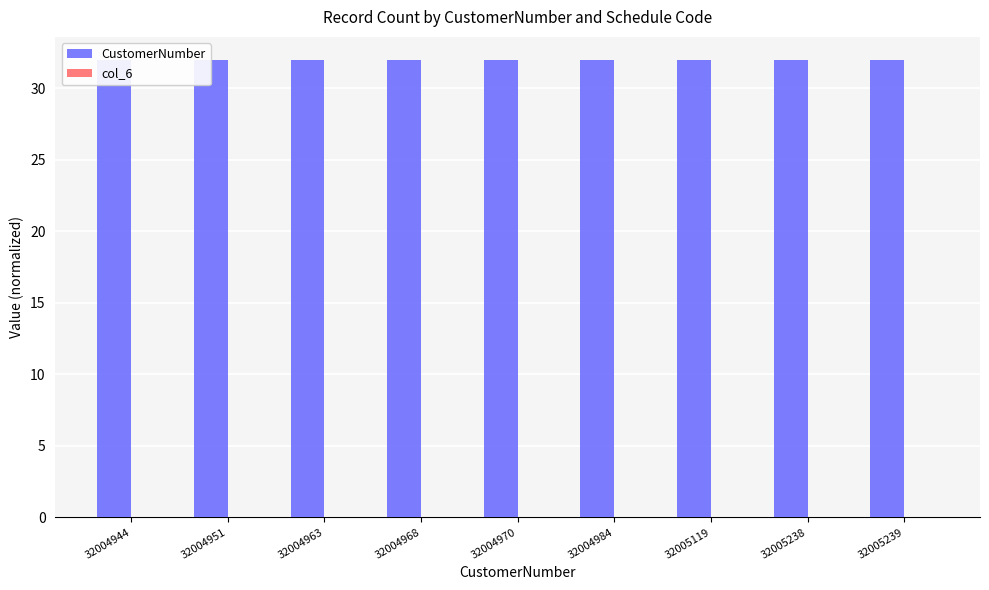

What are all the series names shown in the legend?

CustomerNumber, col_6